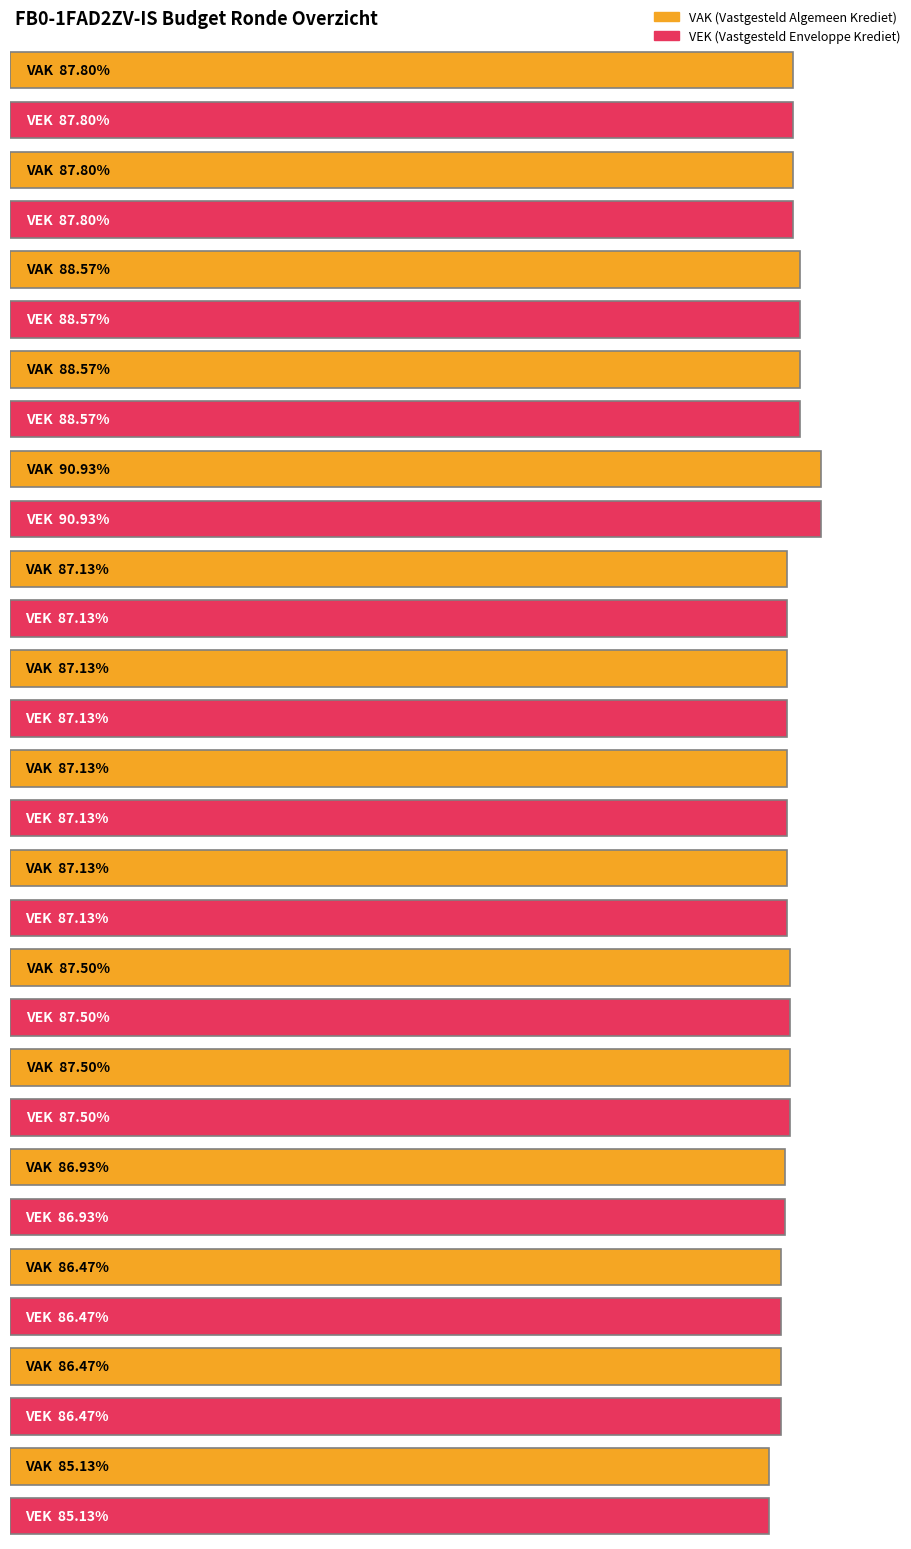

Are the bars grouped side by side (vs. stacked)?

Yes